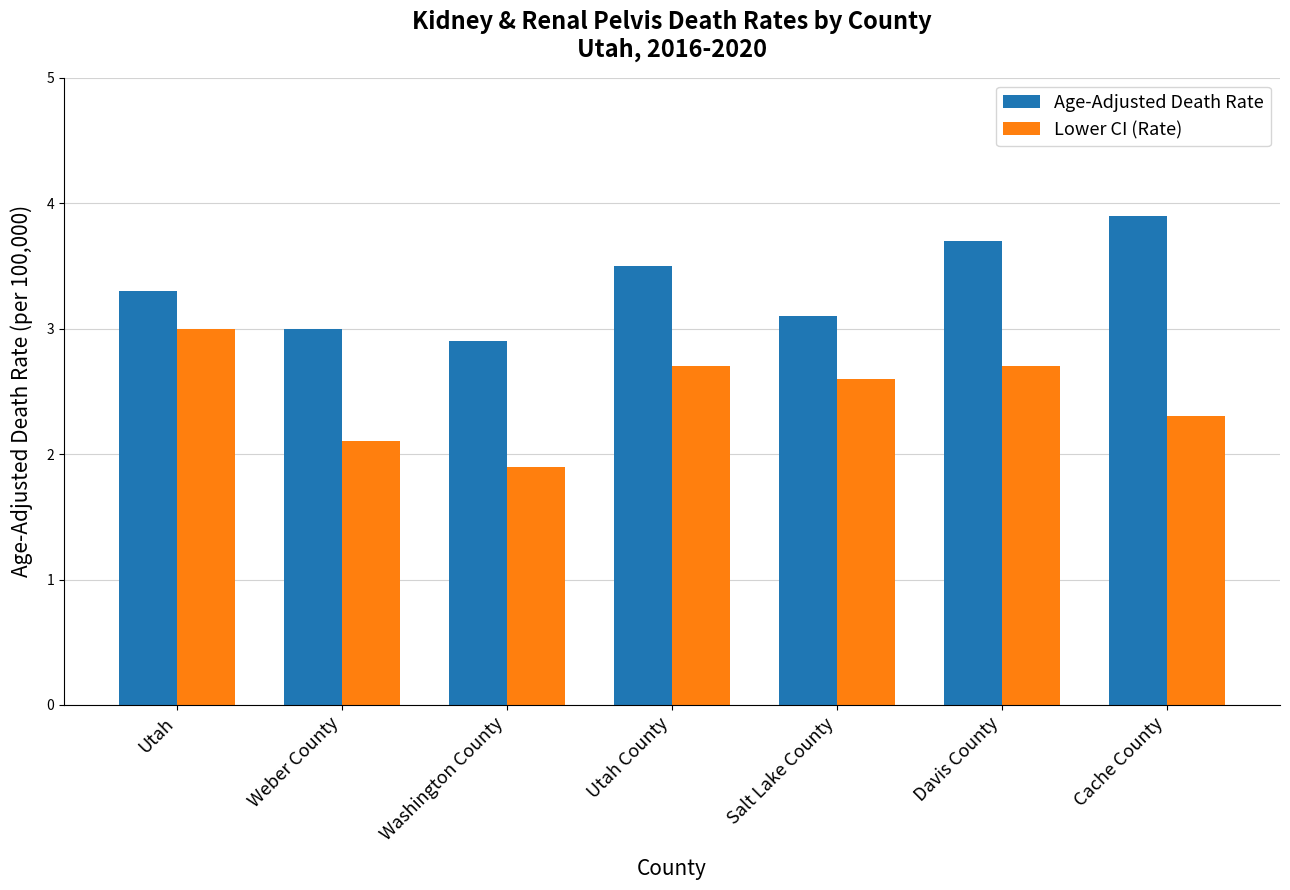

At which label does Age-Adjusted Death Rate first exceed 3?

Utah